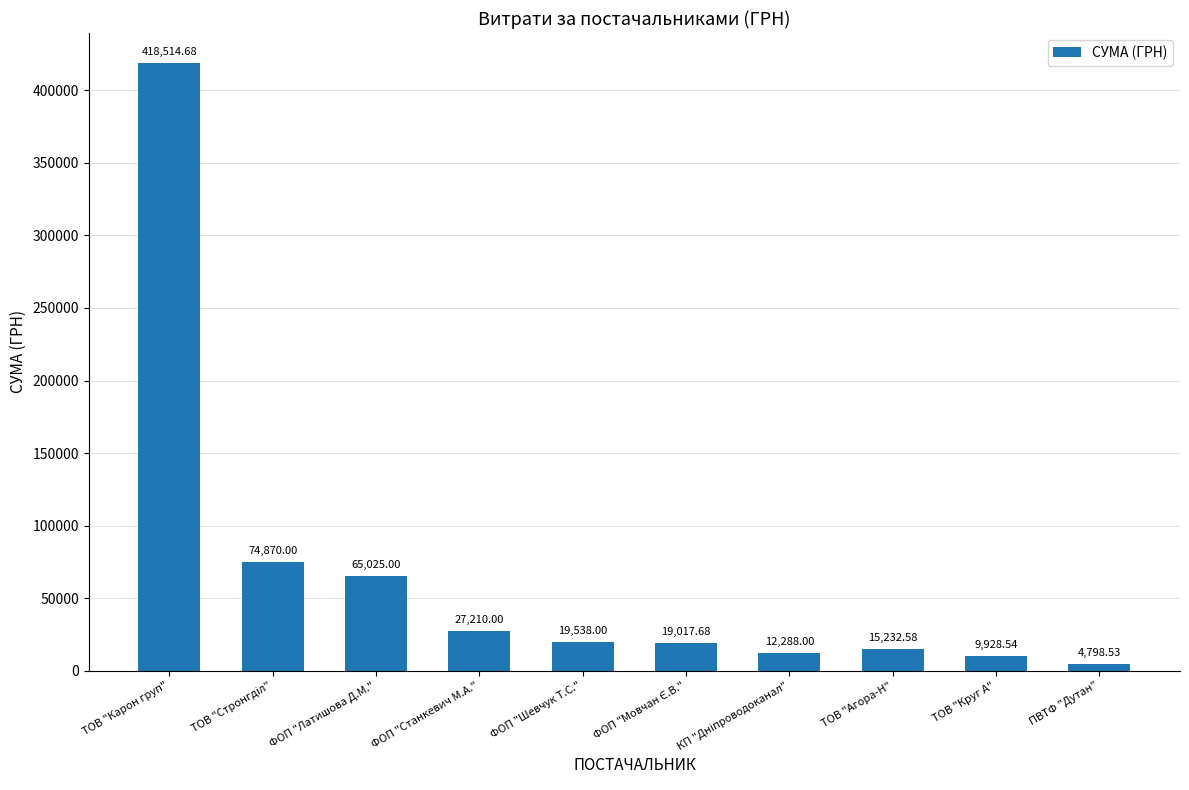

What is the change in value from ТОВ "Карон груп" to ТОВ "Круг А"?

-408586.1